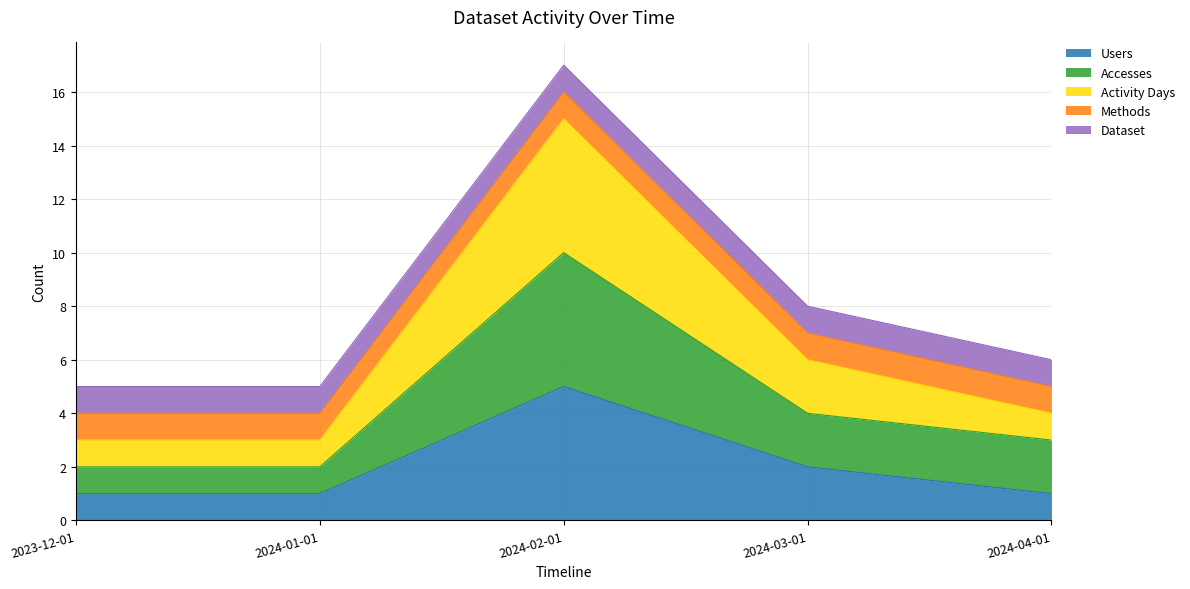

The Users series shows 1 at 2024-01-01. True or false?

True